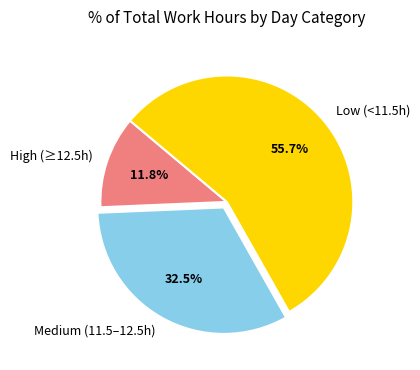

What is the smallest slice in the pie chart?

High (≥12.5h)